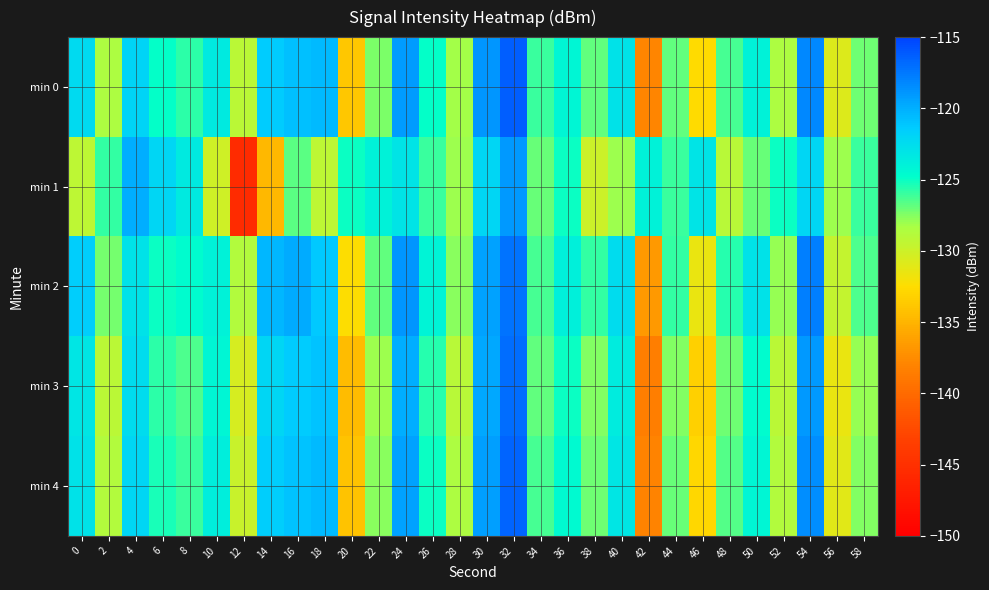

What is the difference between the highest and lowest values at 54?

4.2